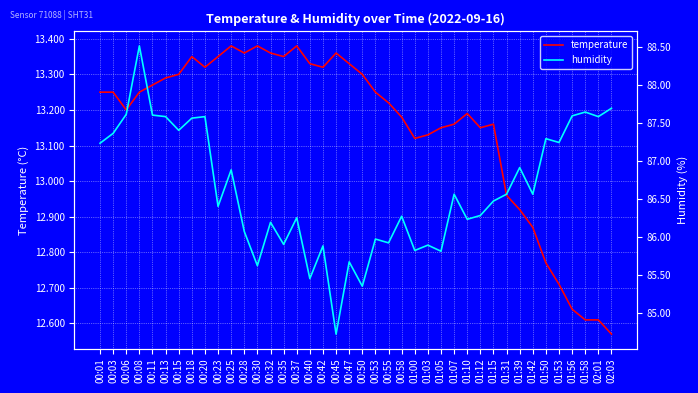

Which has a higher value, 00:47 or 00:25?

00:25